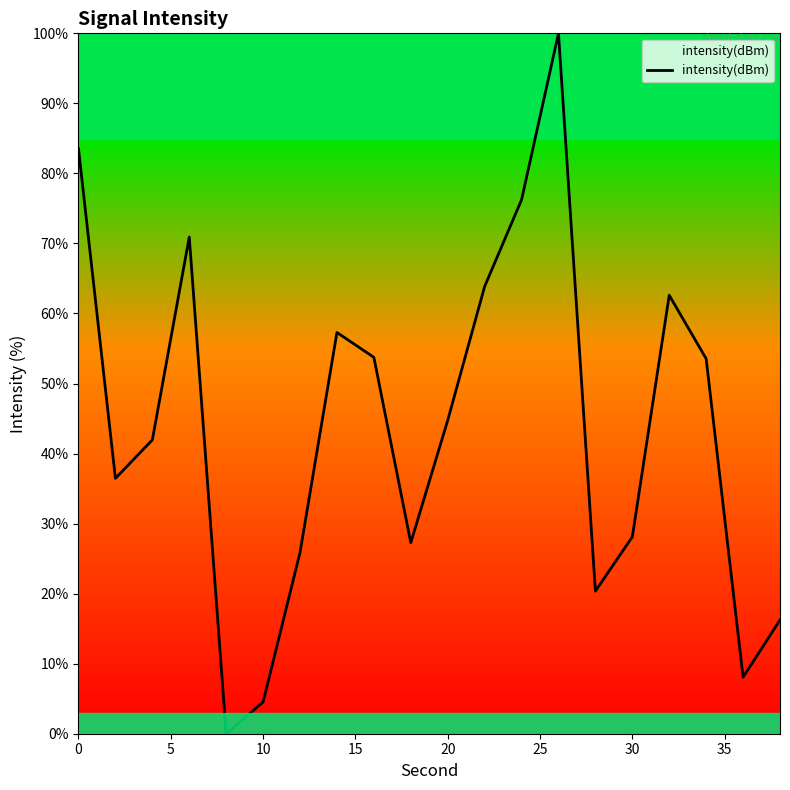

How many lines are shown in the chart?

1